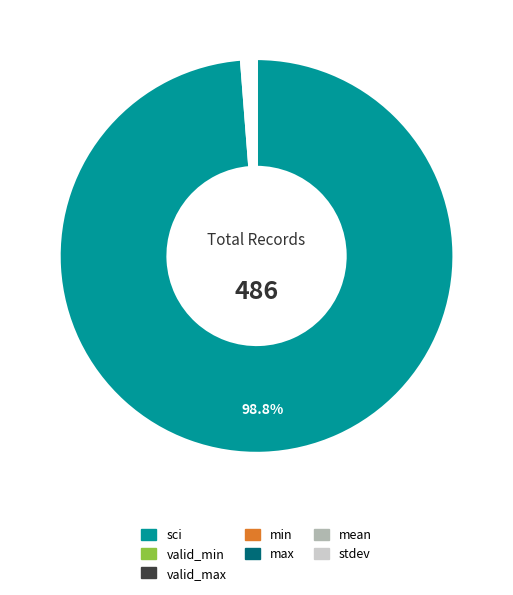

Which category accounts for the majority?

sci